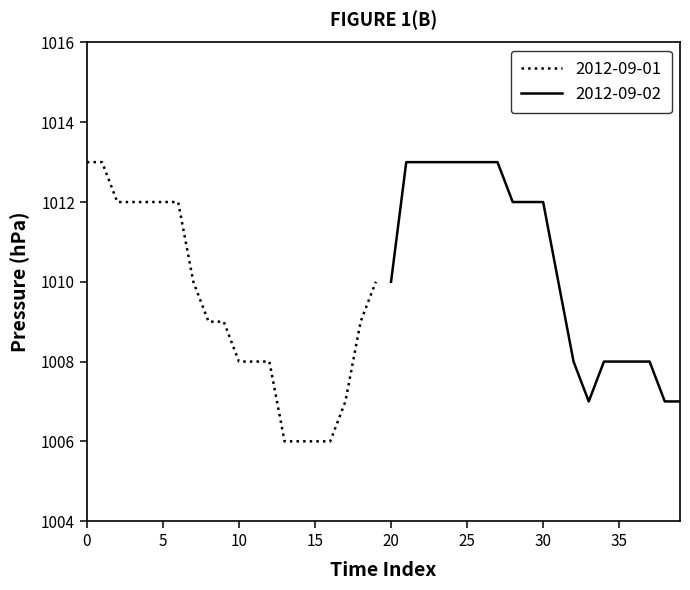

The chart shows a value of 1006 at 15:00. True or false?

True